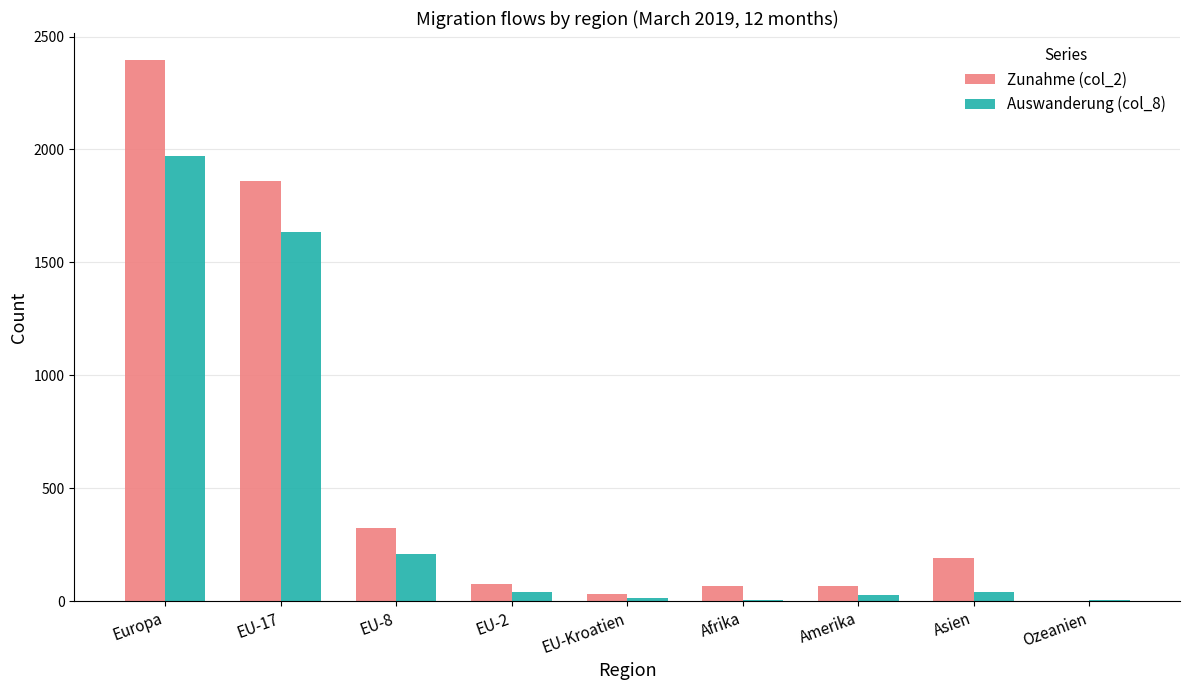

What is the total value across all series at Europa?

4368